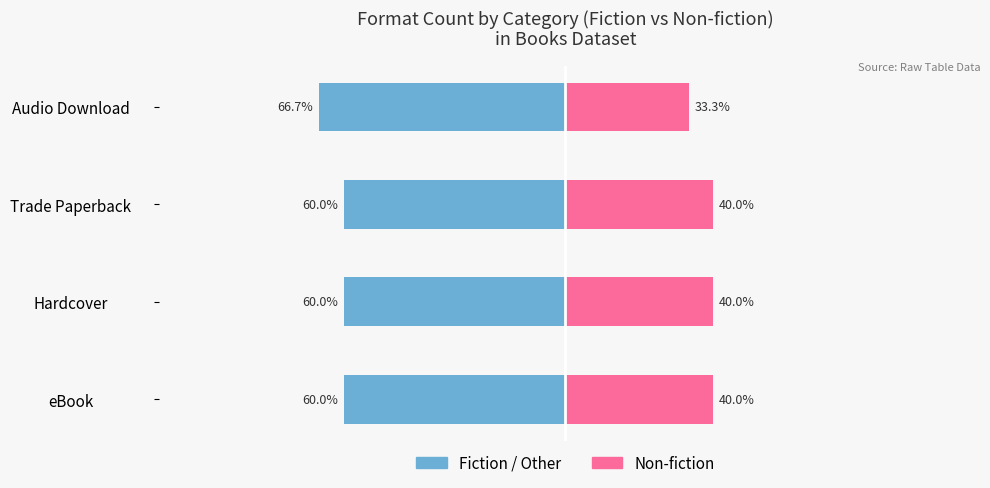

Are the bars grouped side by side (vs. stacked)?

Yes